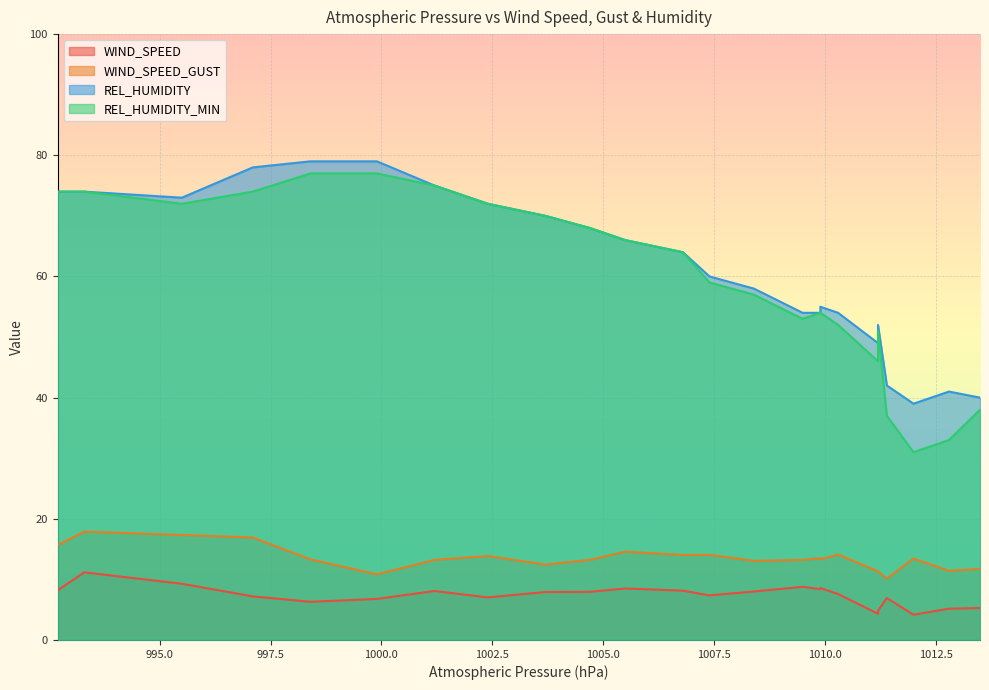

What is the difference between the second highest and minimum values in the REL_HUMIDITY series?

40.0